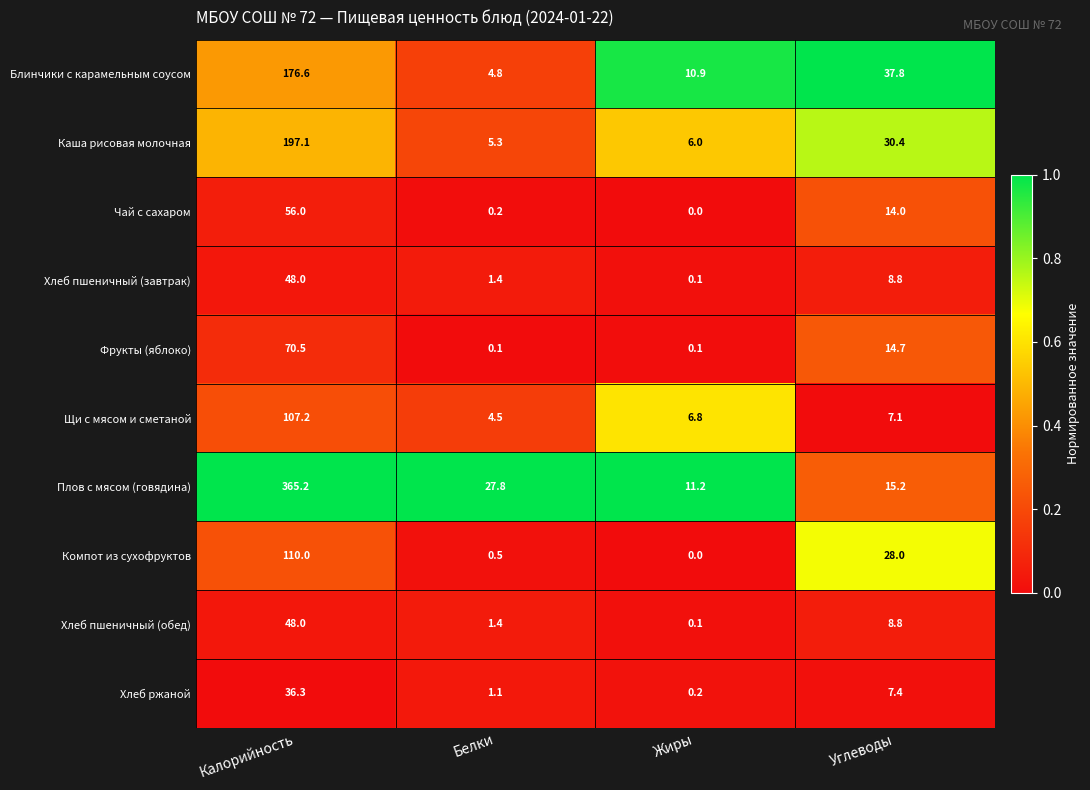

At which label is Хлеб пшеничный (обед) closest to 24?

Углеводы